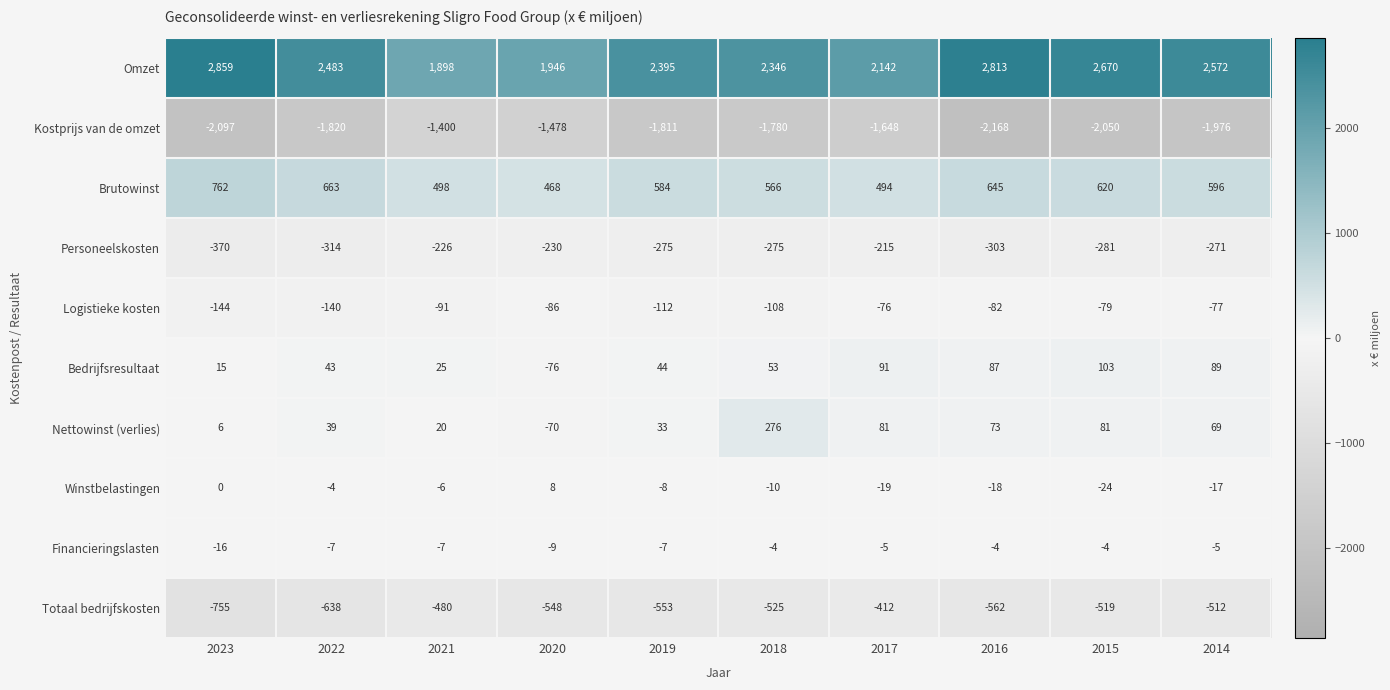

Is the value of Logistieke kosten at 2016 greater than the value of Totaal bedrijfskosten at 2019?

Yes